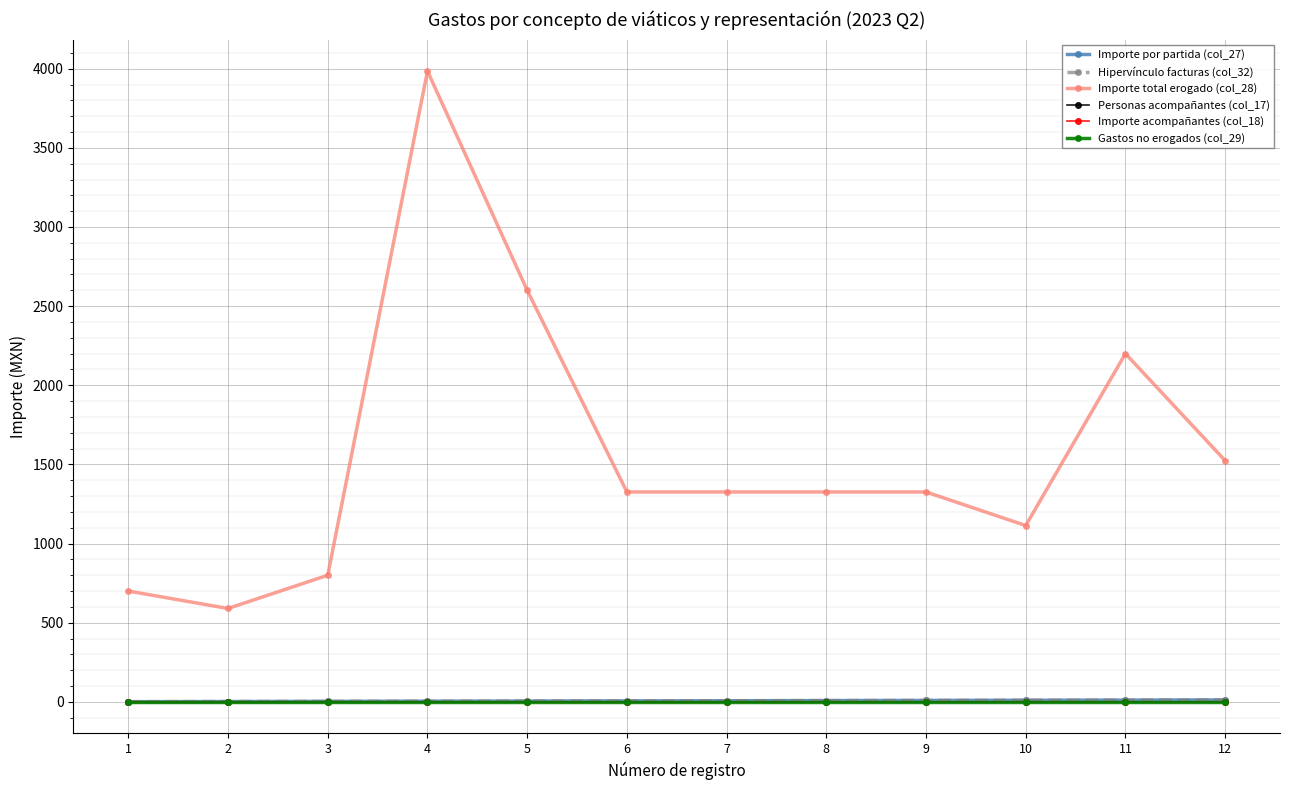

What is the difference between the second highest and minimum values in the Importe total erogado (col_28) series?

2010.0